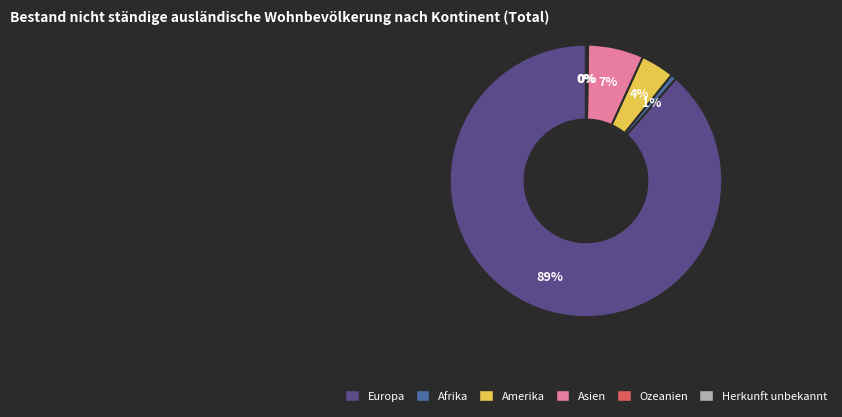

What is the majority slice?

Europa